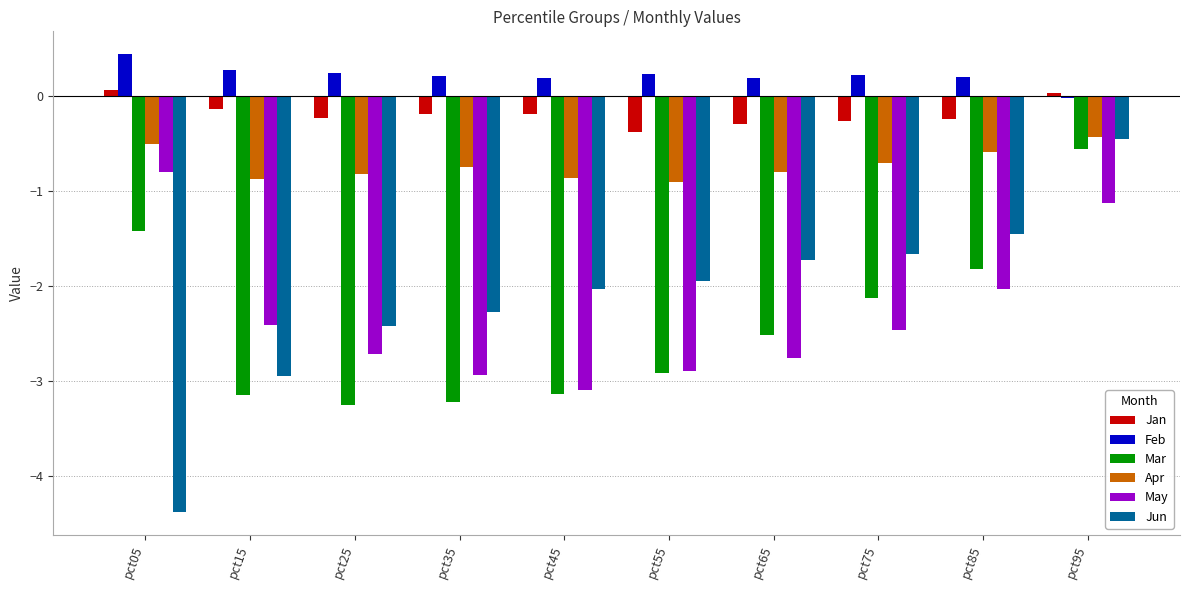

What is the average value of the May series?

-2.3